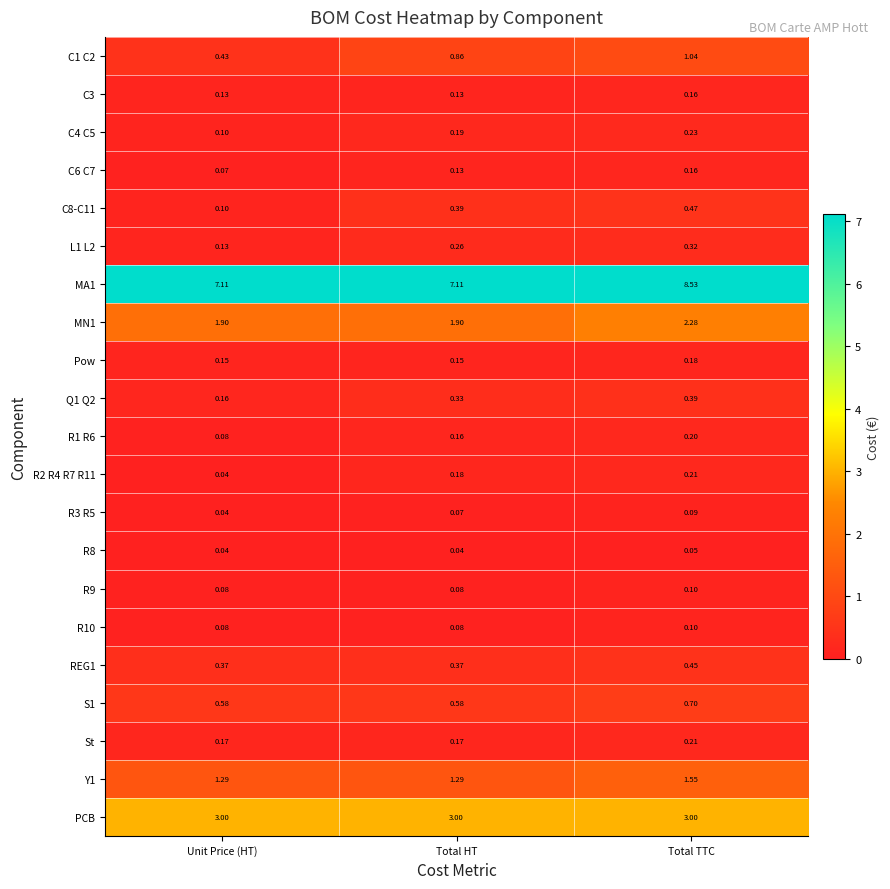

At which label is R2 R4 R7 R11 closest to 0?

Unit Price (HT)